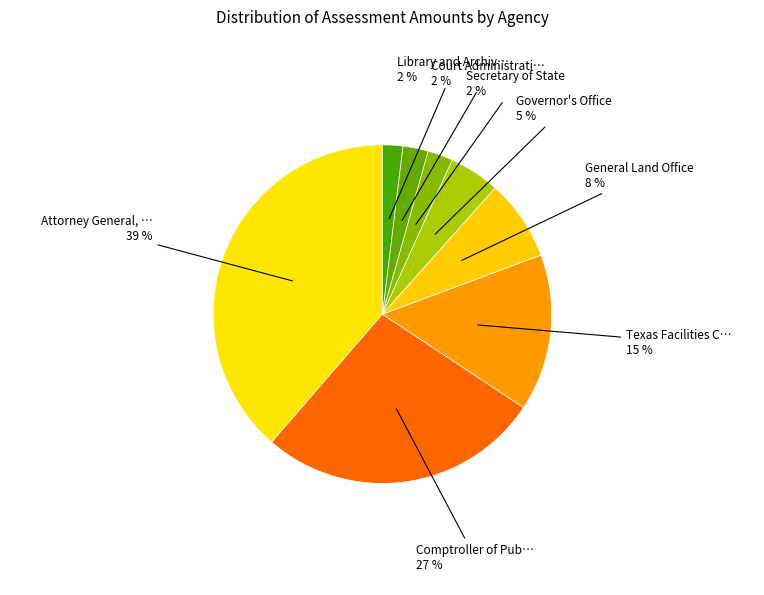

The General Land Office slice represents 8% of the pie. True or false?

True